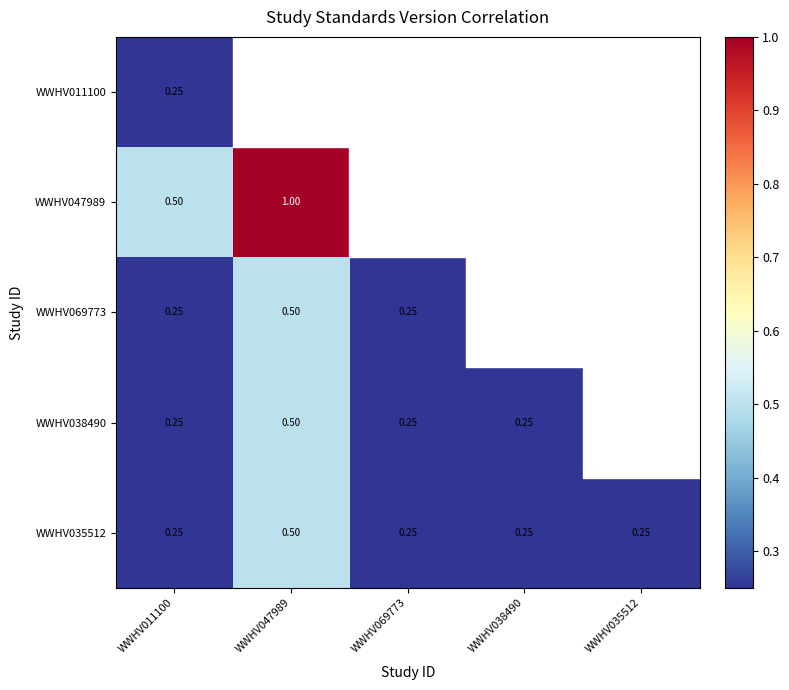

At WWHV047989, list the series in order from smallest to largest.

WWHV069773, WWHV038490, WWHV035512, WWHV011100, WWHV047989